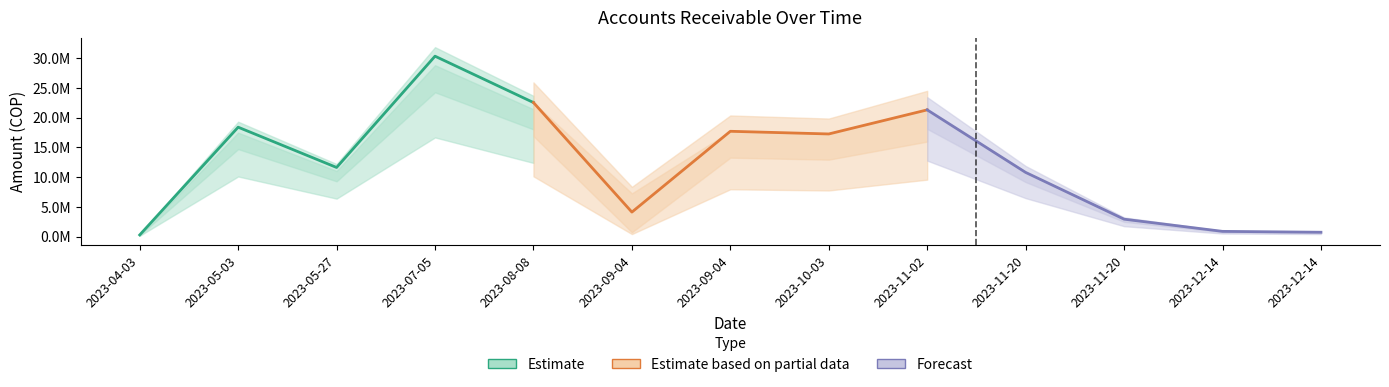

What is the label of the 12th point from the right?

2023-05-03